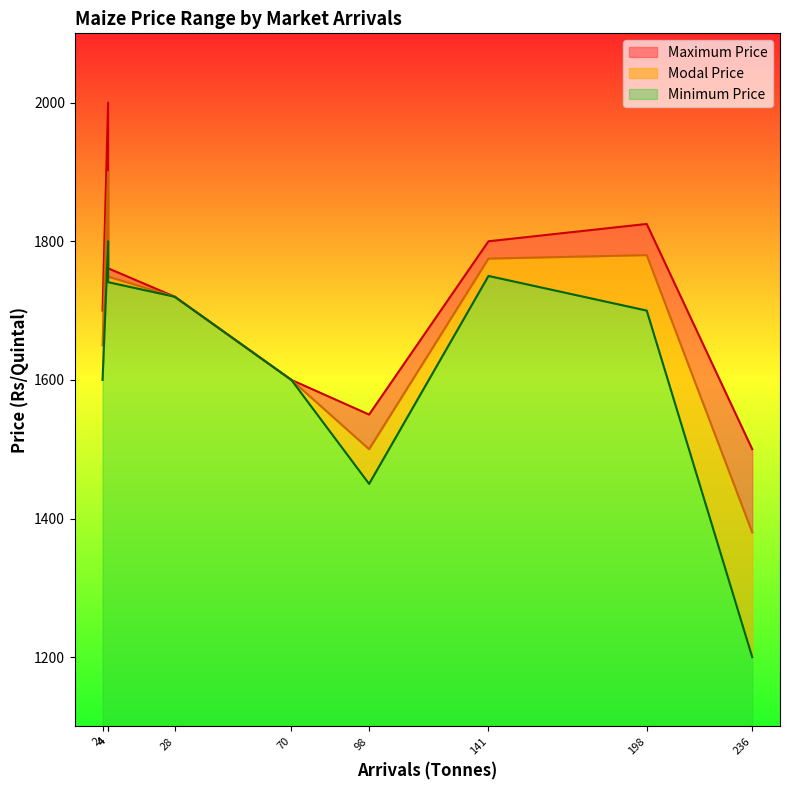

What is the total value across all series at 4?

5700